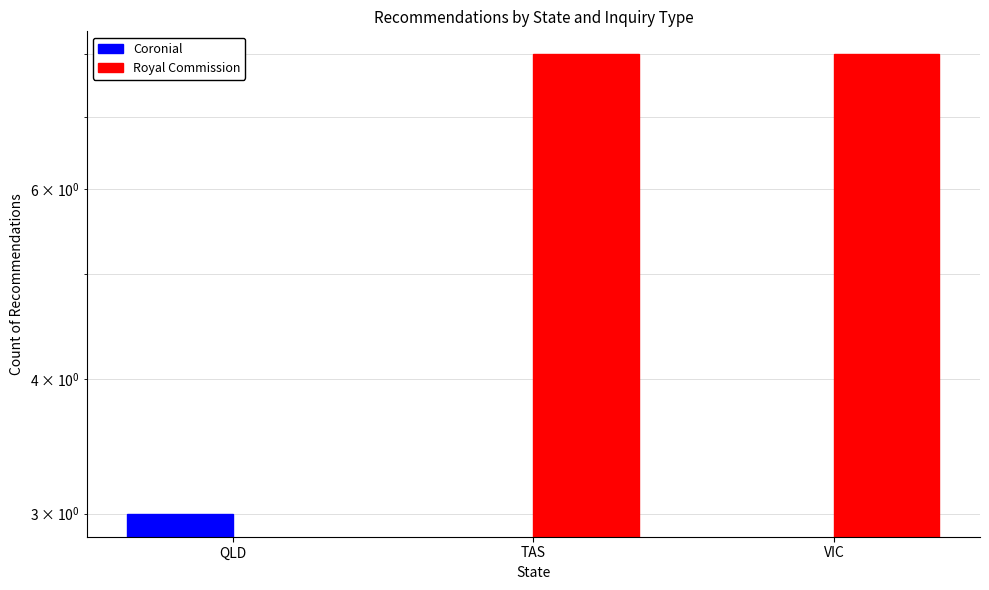

What is the sum of all Royal Commission values?

16